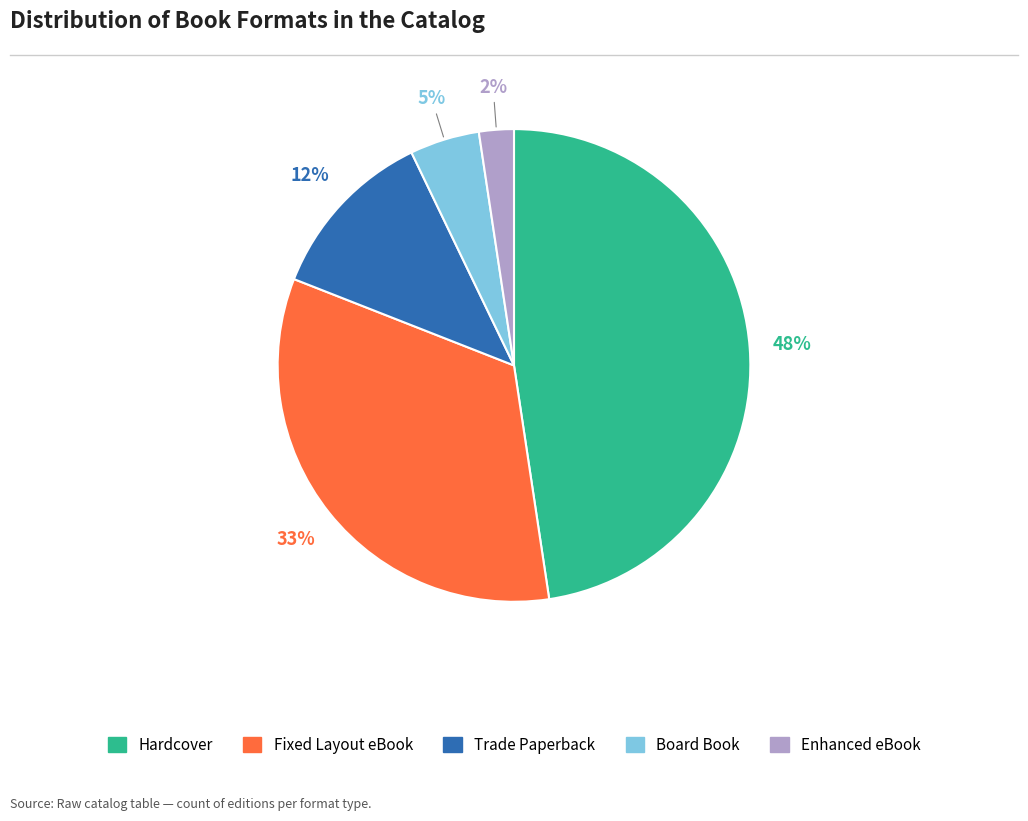

To the nearest percent, what percentage of the pie is Board Book?

5%